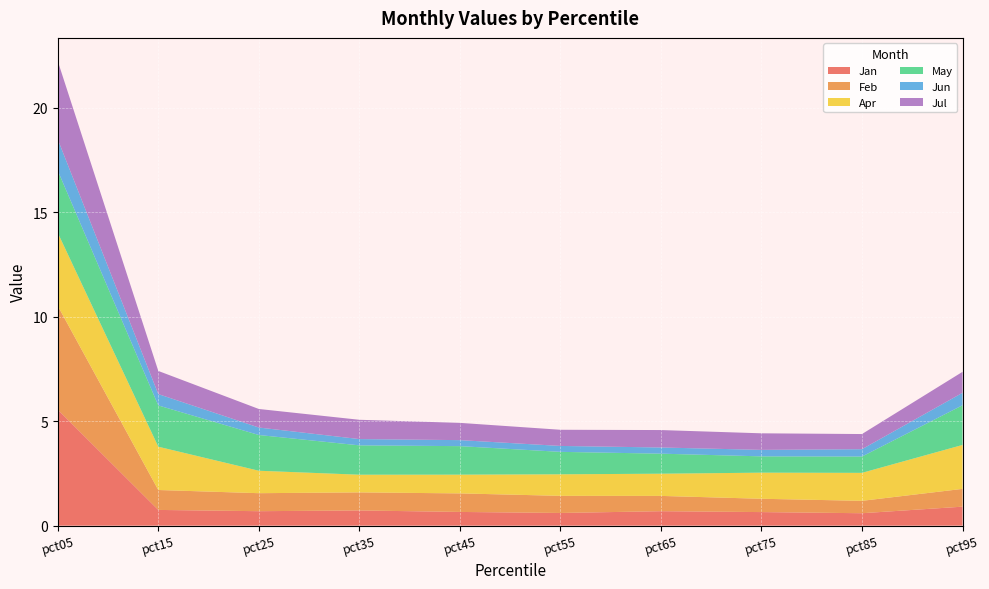

Reading left to right, transcribe all the data shown in this chart.

Jan: pct05=5.6	pct15=0.8	pct25=0.7	pct35=0.7	pct45=0.7	pct55=0.6	pct65=0.7	pct75=0.6	pct85=0.6	pct95=0.9
Feb: pct05=5.0	pct15=1.0	pct25=0.9	pct35=0.9	pct45=0.9	pct55=0.8	pct65=0.7	pct75=0.6	pct85=0.6	pct95=0.9
Apr: pct05=3.5	pct15=2.1	pct25=1.1	pct35=0.8	pct45=0.9	pct55=1.0	pct65=1.1	pct75=1.2	pct85=1.3	pct95=2.1
May: pct05=3.0	pct15=2.0	pct25=1.7	pct35=1.4	pct45=1.4	pct55=1.1	pct65=1.0	pct75=0.8	pct85=0.8	pct95=1.9
Jun: pct05=1.5	pct15=0.5	pct25=0.4	pct35=0.3	pct45=0.3	pct55=0.3	pct65=0.3	pct75=0.3	pct85=0.4	pct95=0.6
Jul: pct05=3.7	pct15=1.1	pct25=0.9	pct35=0.9	pct45=0.8	pct55=0.8	pct65=0.8	pct75=0.8	pct85=0.7	pct95=1.0